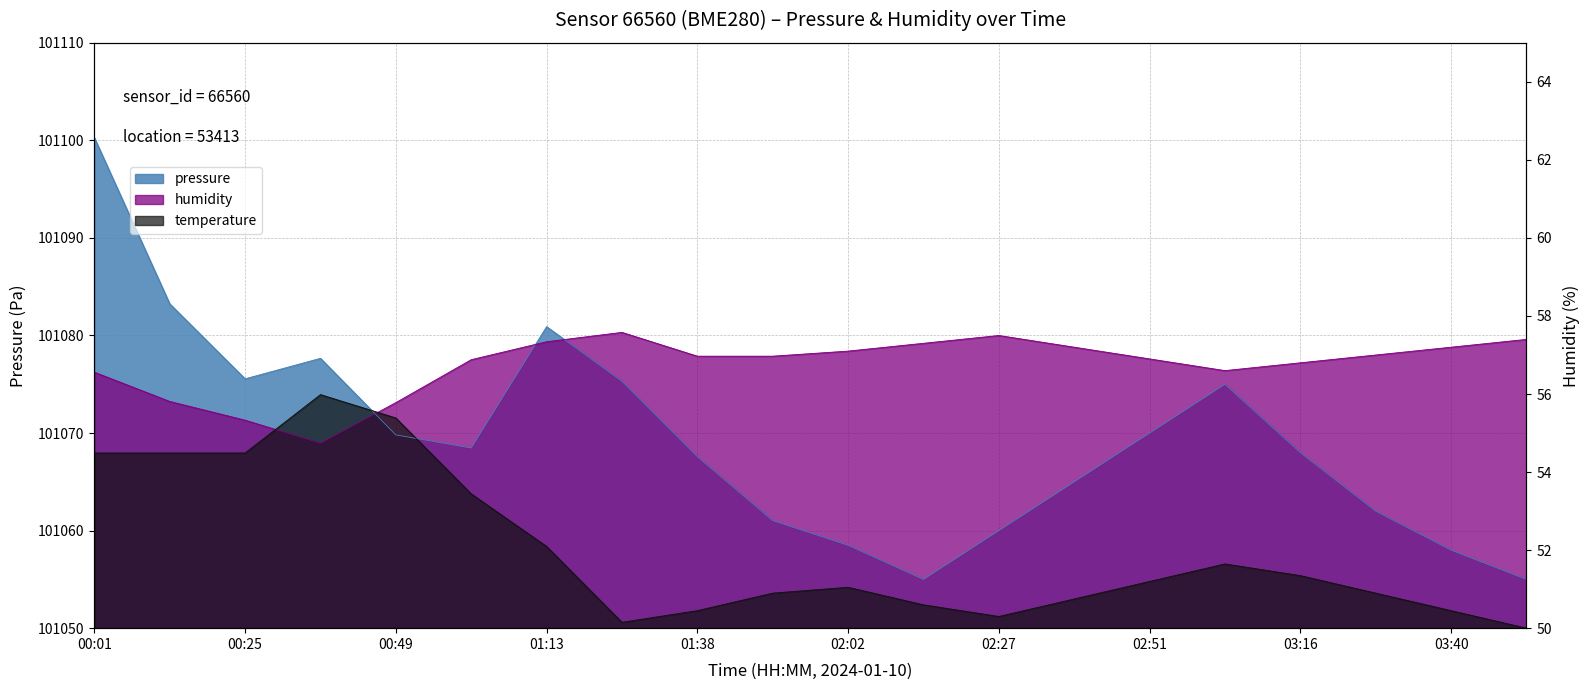

How many data points does each series have?

20